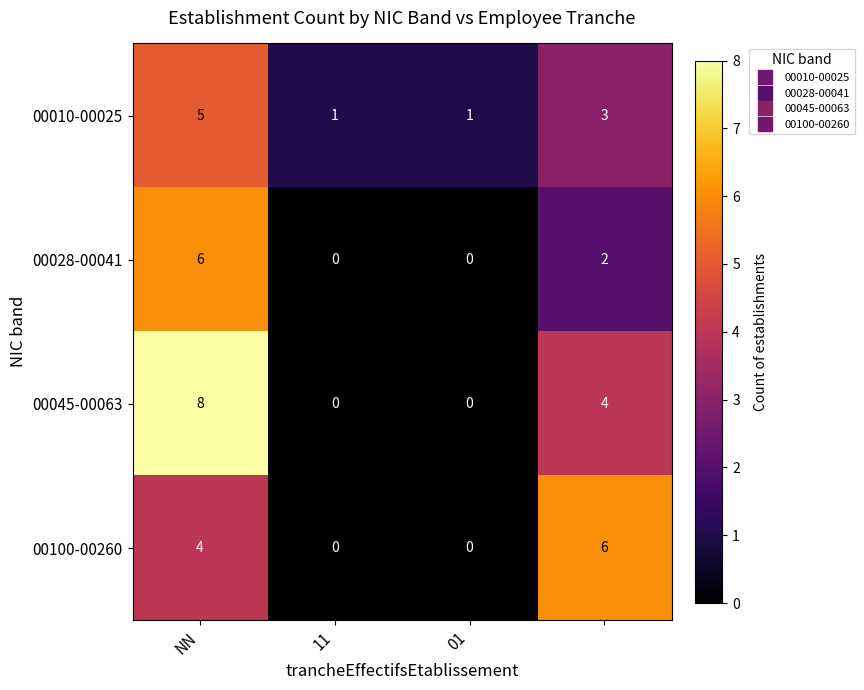

Which series has the largest total across all categories?

00045-00063